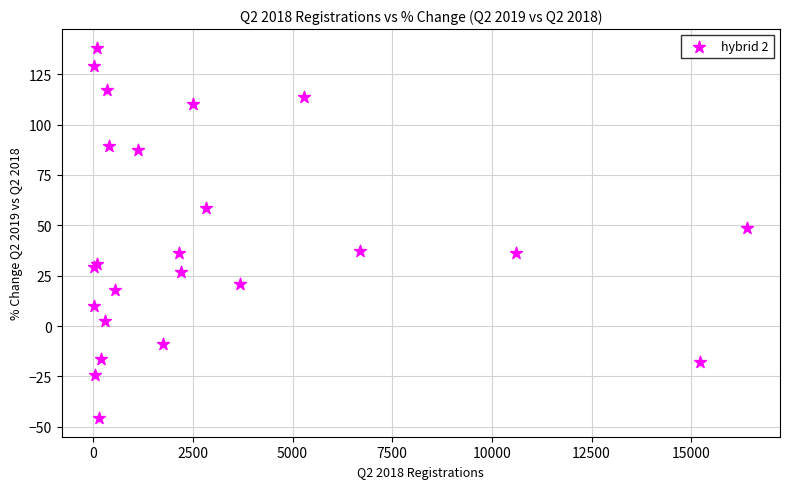

What Y value in the scatter plot is closest to 46?

48.5